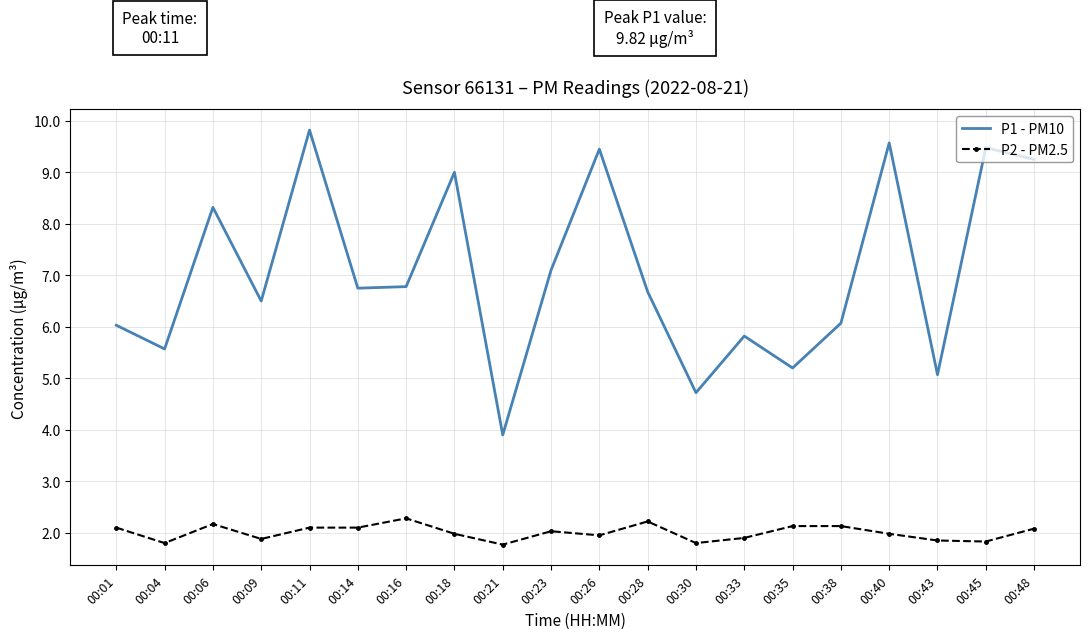

Is it true that P1 - PM10 equals 15.4 at 00:11?

False